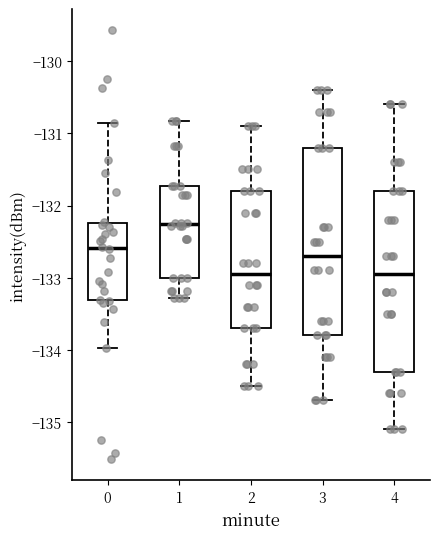

Comparing the boxes themselves (not the whiskers), which one is the tallest?

3